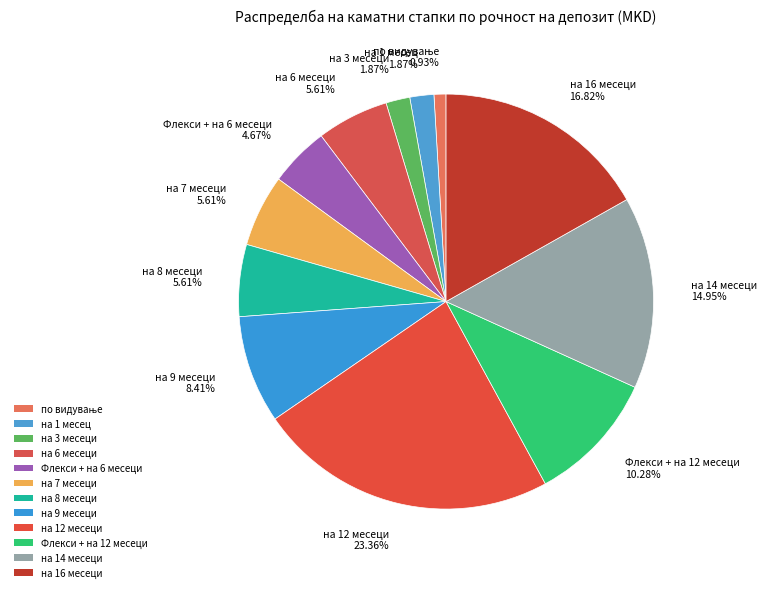

Count the number of slices in the pie.

12